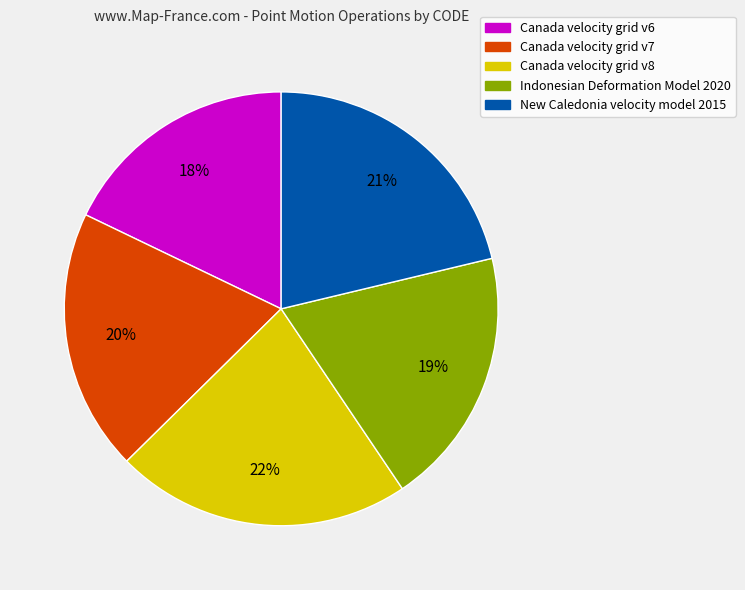

Which slice is the largest?

Canada velocity grid v8